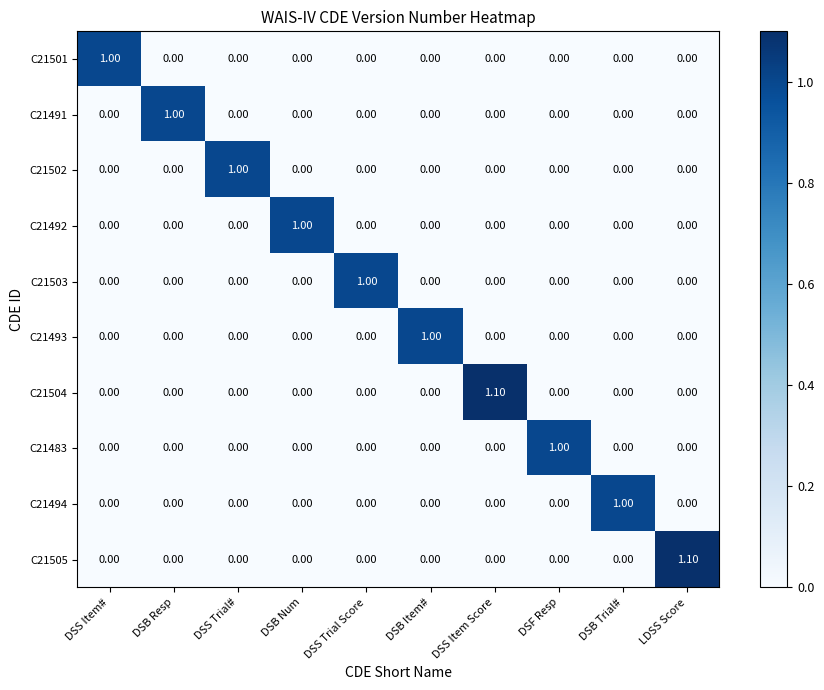

What is the maximum value shown in the chart?

1.1